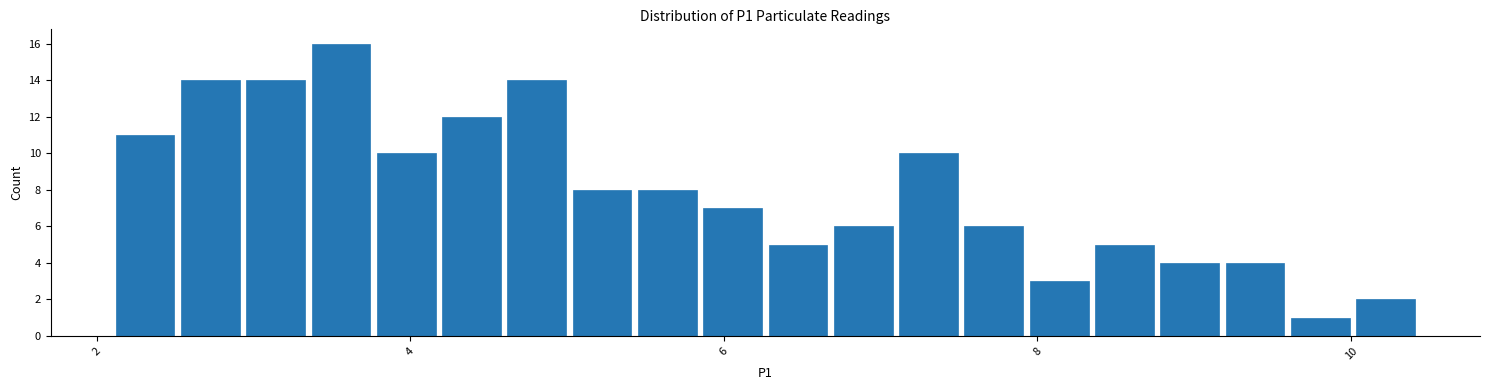

Read against the x-axis, roughly where is the centre of the tallest bar?

3.6